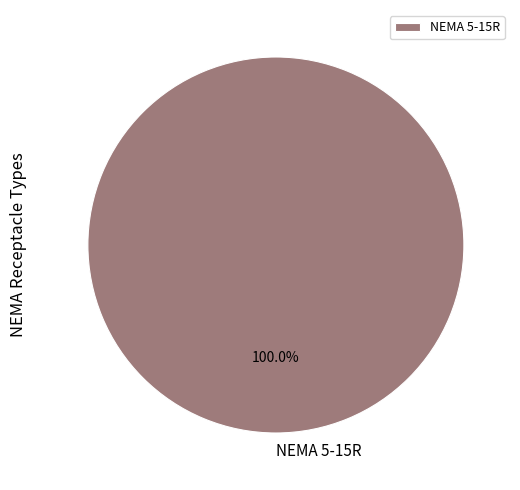

Rank the categories by value from lowest to highest.

NEMA 5-15R